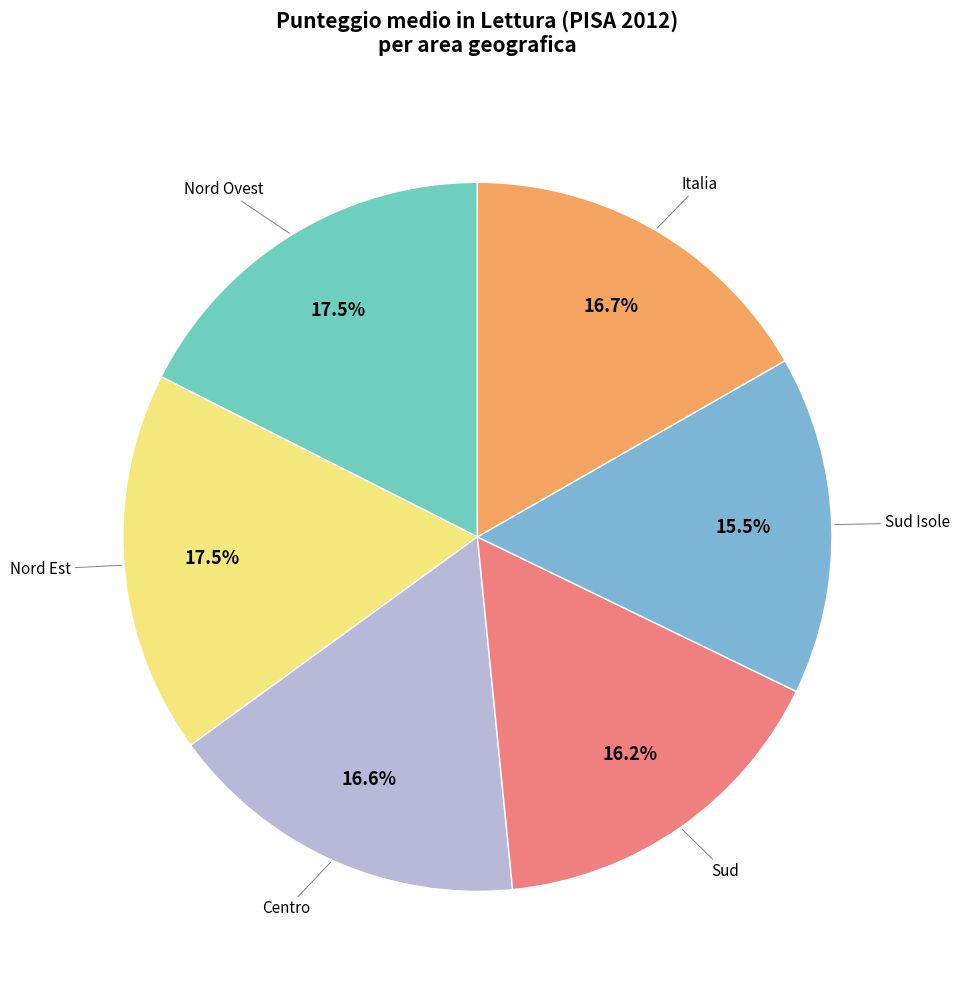

Count the number of slices in the pie.

6